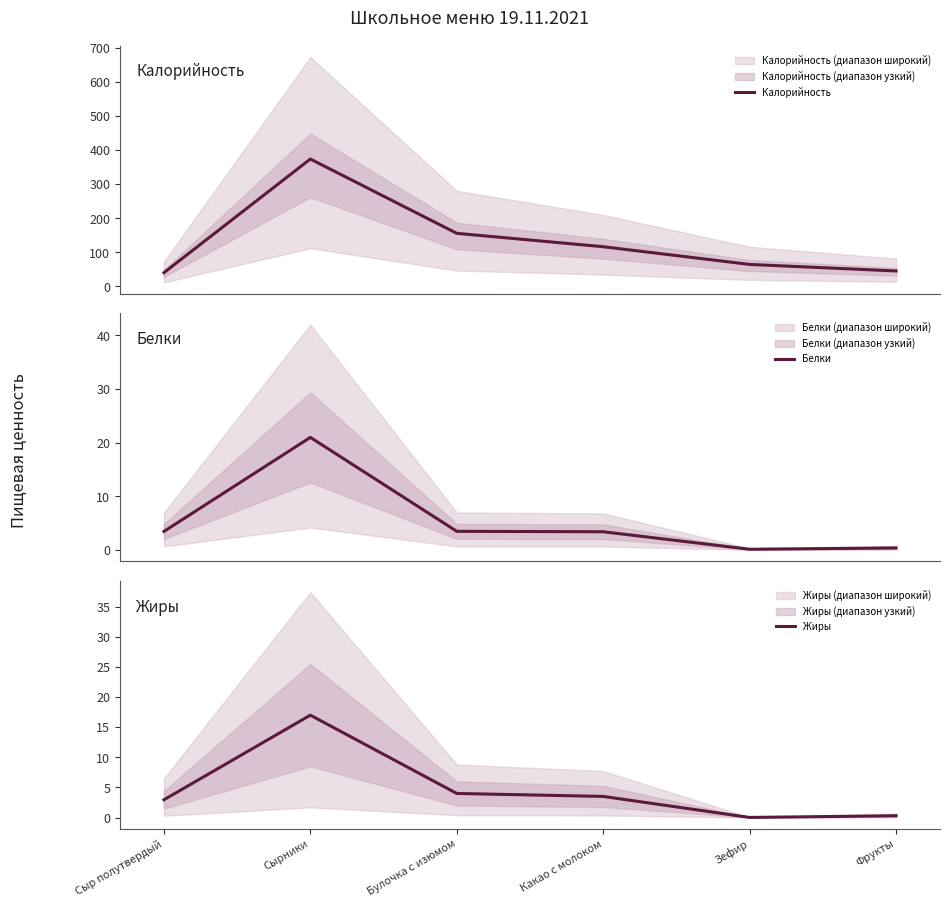

True or false: Белки and Калорийность cross at least once.

False